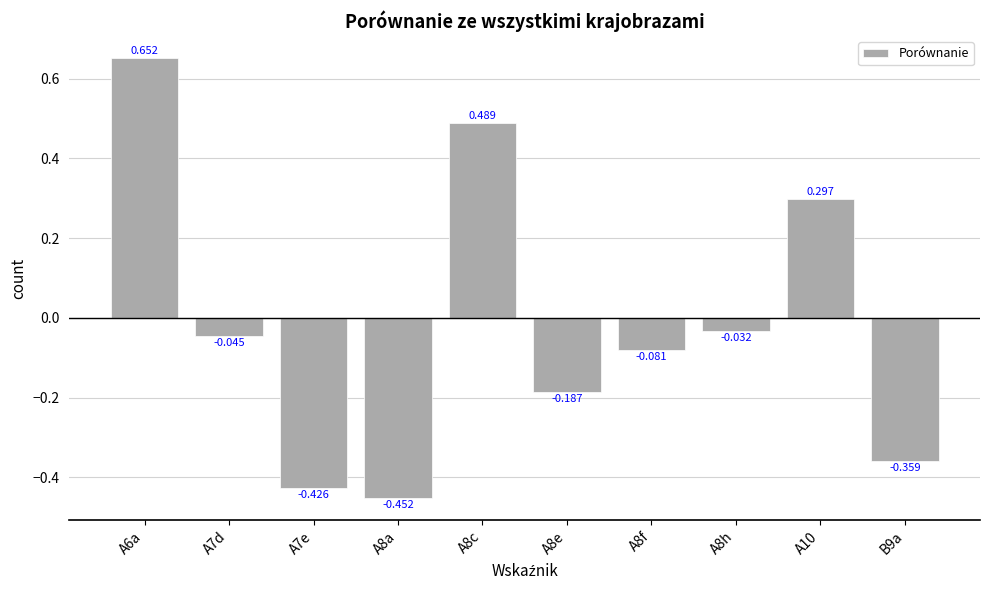

How many data points are less than 0?

7